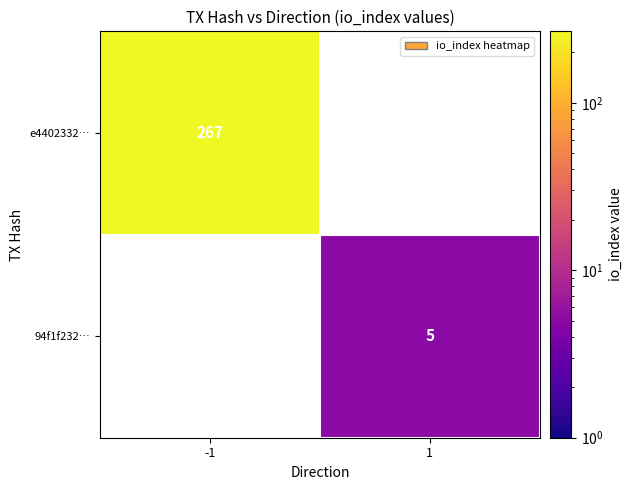

Is it true that 94f1f232… equals 5 at 1?

True